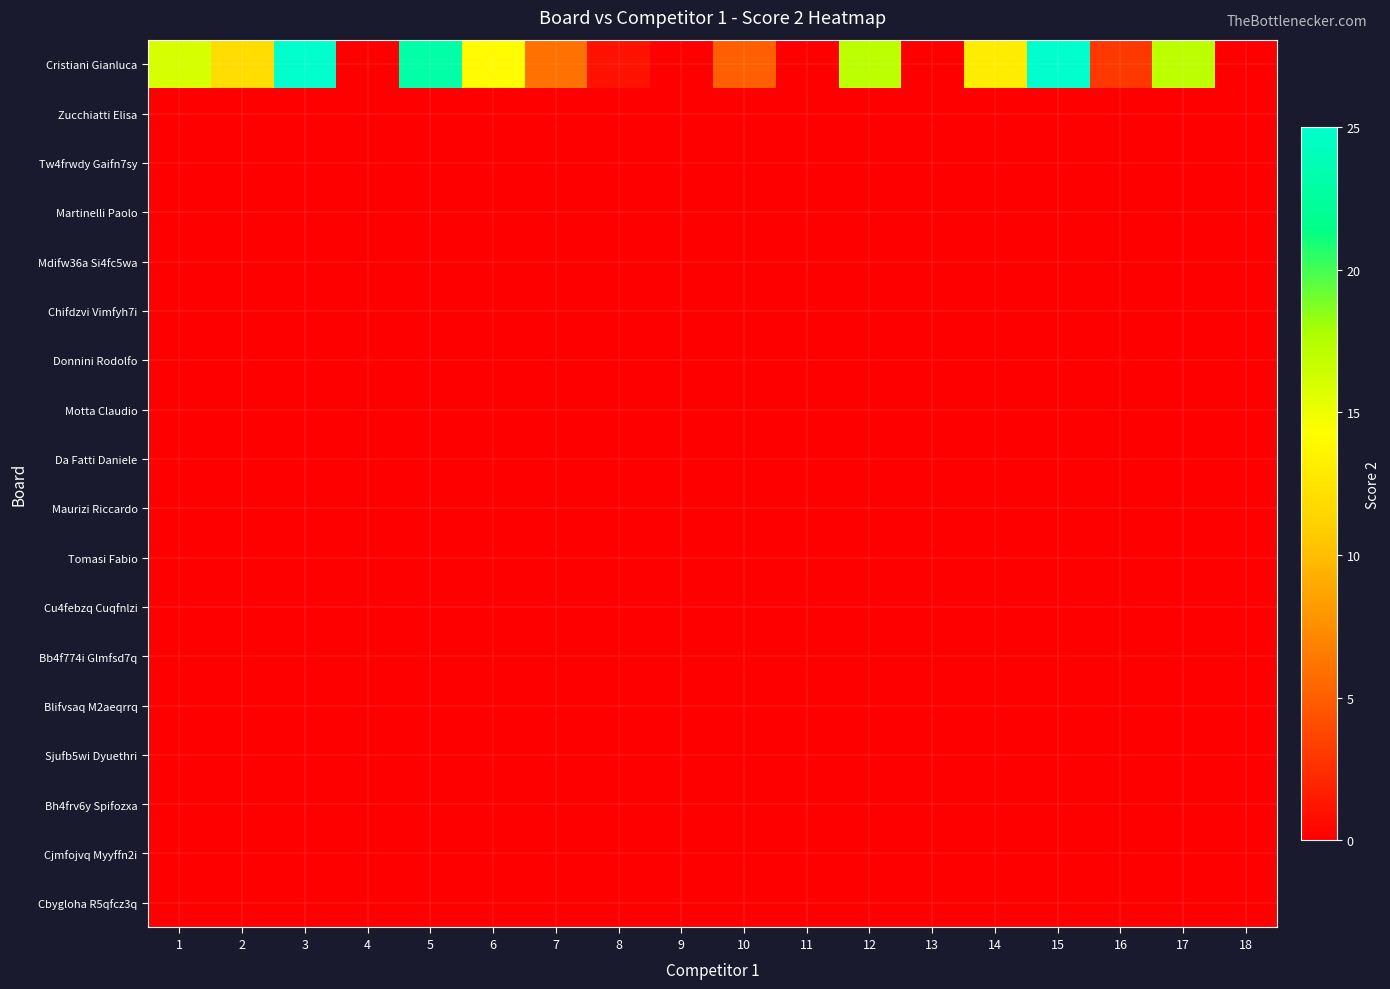

What is the total value across all series at 10?

5